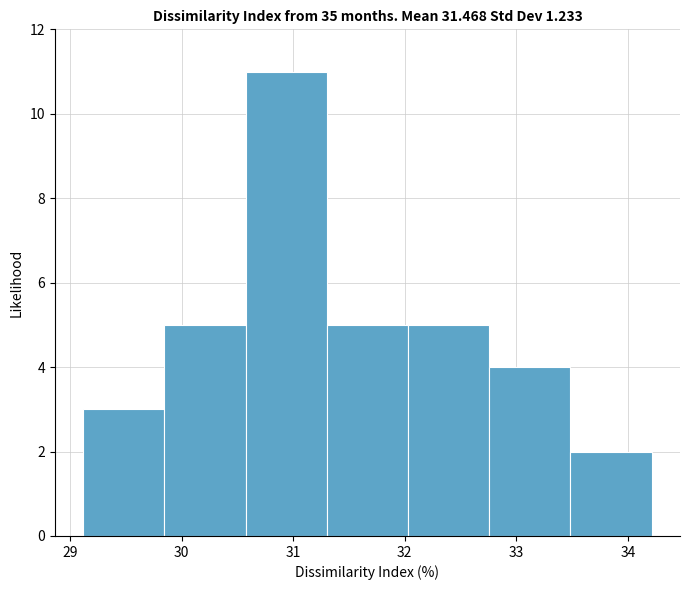

Reading left to right, transcribe this chart: for each bar, give the range it covers on the x-axis and its height. Neither the bar edges nor the heights are printed on the chart, so give them approximately, as read against the axes.

29.1 to 29.8: 3
29.8 to 30.6: 5
30.6 to 31.3: 11
31.3 to 32.0: 5
32.0 to 32.8: 5
32.8 to 33.5: 4
33.5 to 34.2: 2